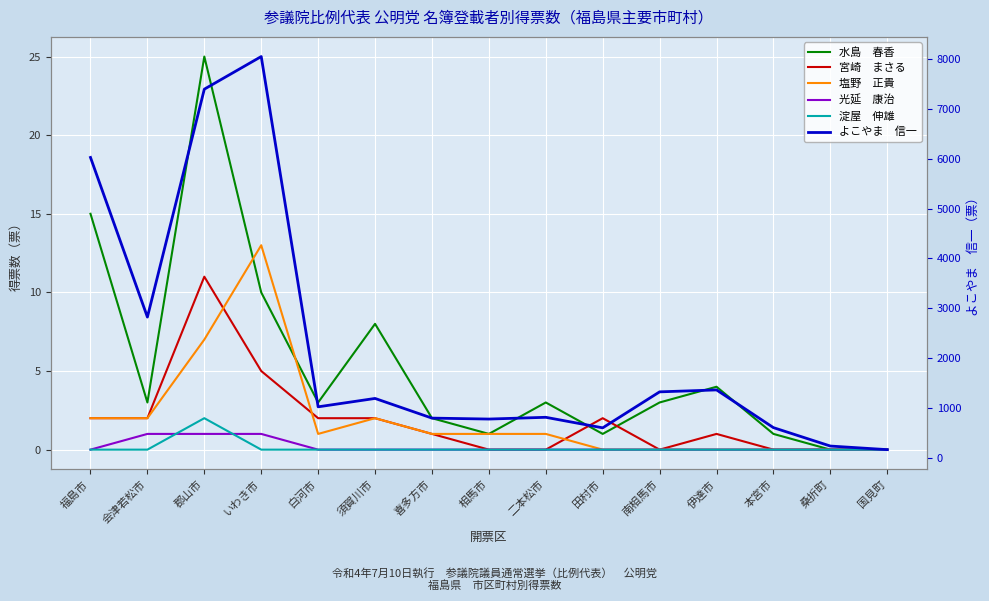

List the series in order of their peak value, lowest first.

光延　康治, 淀屋　伸雄, 宮崎　まさる, 塩野　正貴, 水島　春香, よこやま　信一